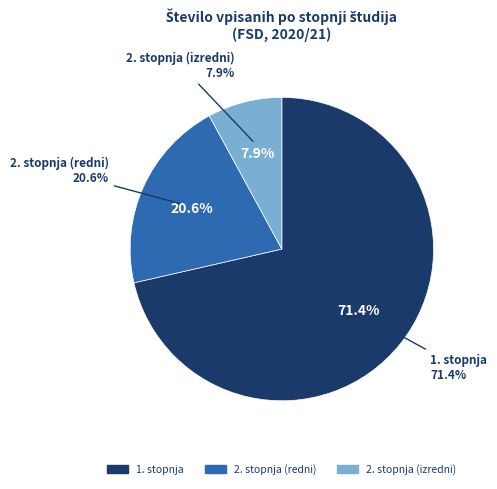

To the nearest percent, what is the difference between the largest and smallest slice percentages?

63%